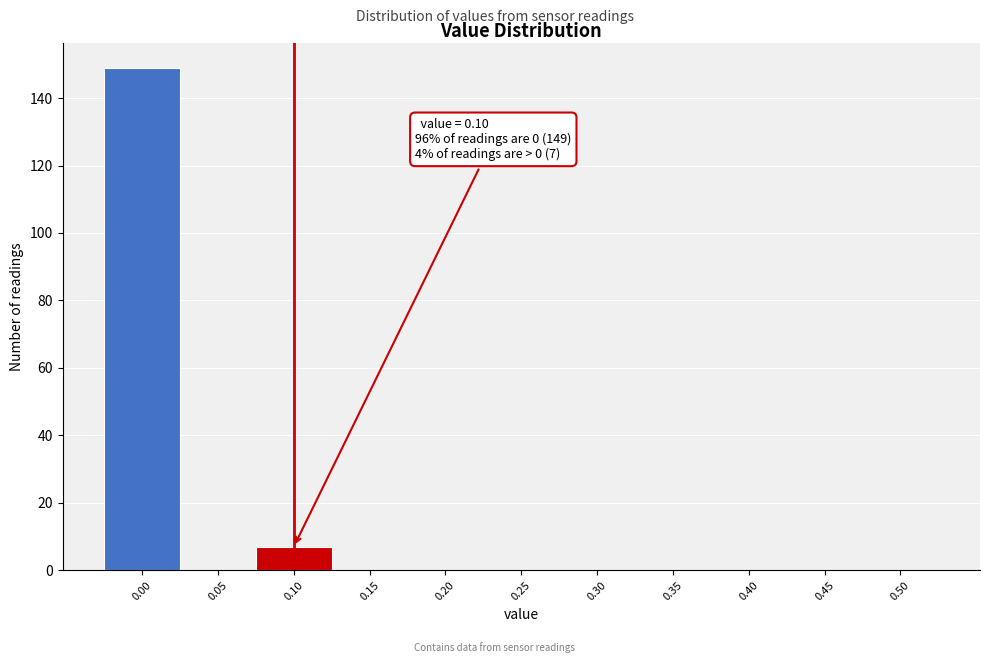

Over which range of the x-axis is the bar tallest?

-0.025 to 0.025